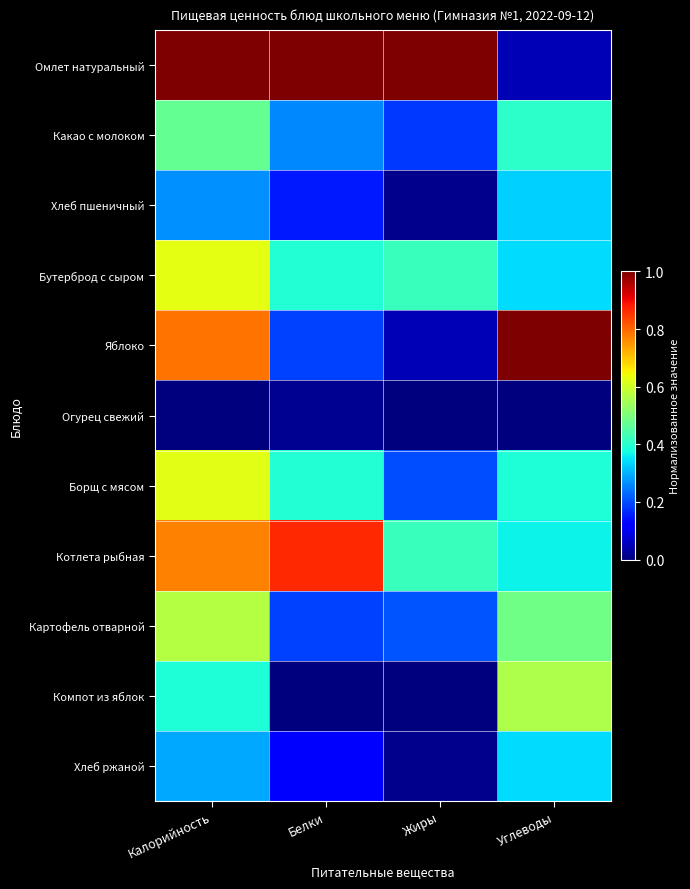

Rank the series at Жиры from highest to lowest value.

Омлет натуральный, Бутерброд с сыром, Котлета рыбная, Картофель отварной, Борщ с мясом, Какао с молоком, Яблоко, Хлеб ржаной, Хлеб пшеничный, Компот из яблок, Огурец свежий